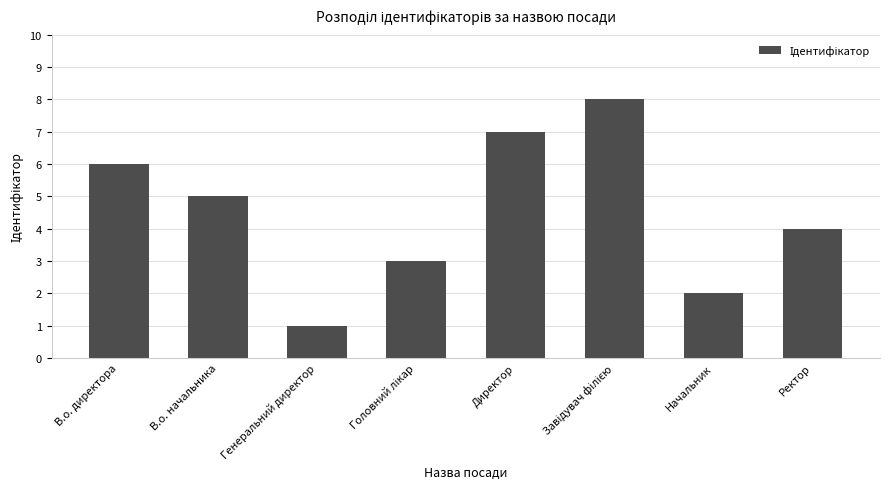

Where is the data nearest to the value 4?

Ректор